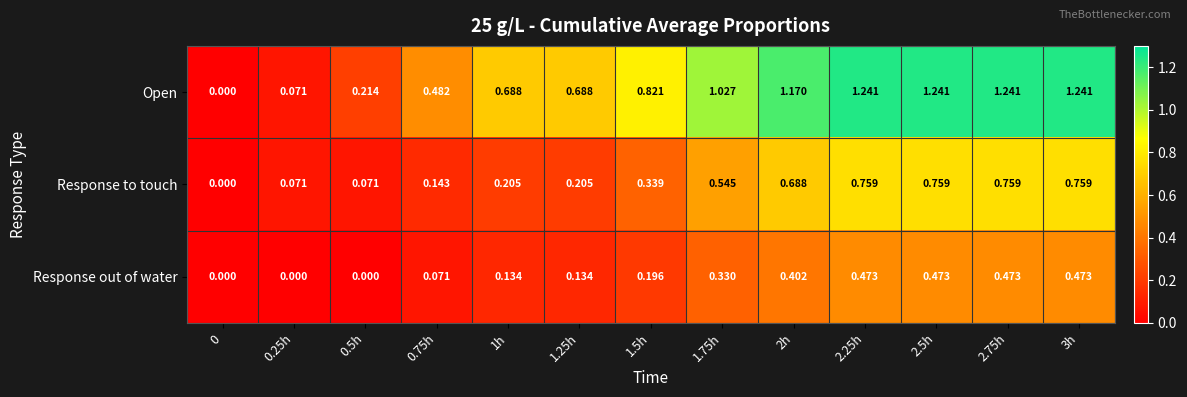

Rank the series by their maximum value, from highest to lowest.

Open, Response to touch, Response out of water